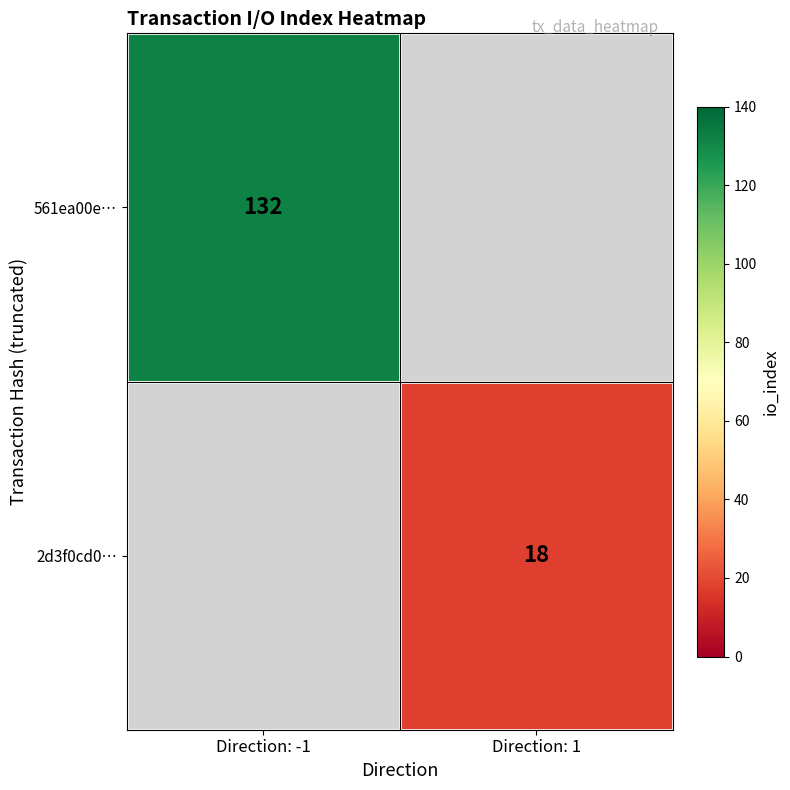

Is it true that 2d3f0cd0… equals 5 at Direction: 1?

False